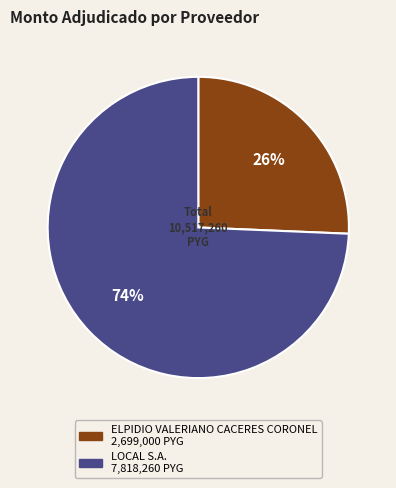

Which has a higher value, ELPIDIO VALERIANO CACERES CORONEL or LOCAL S.A.?

LOCAL S.A.